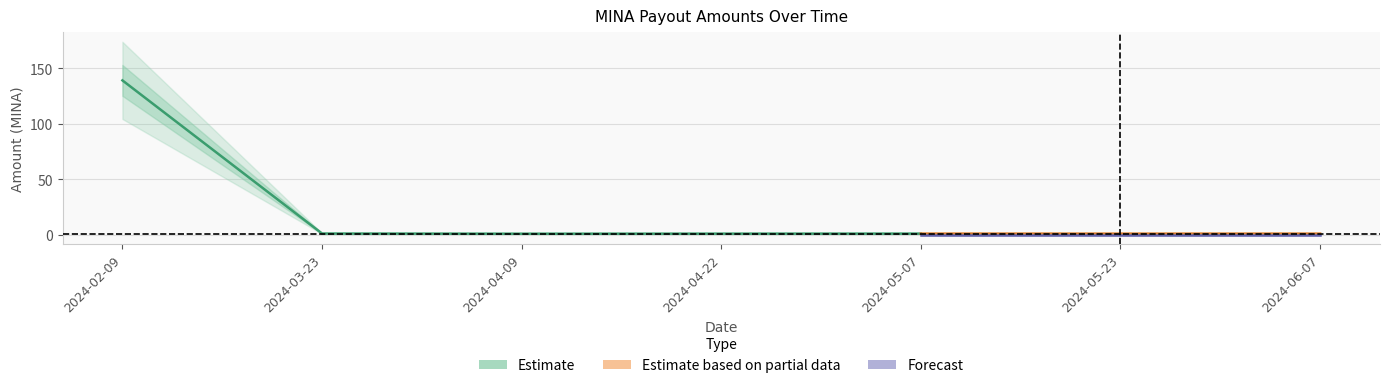

Where is Amount nearest to the value 69?

2024-03-23